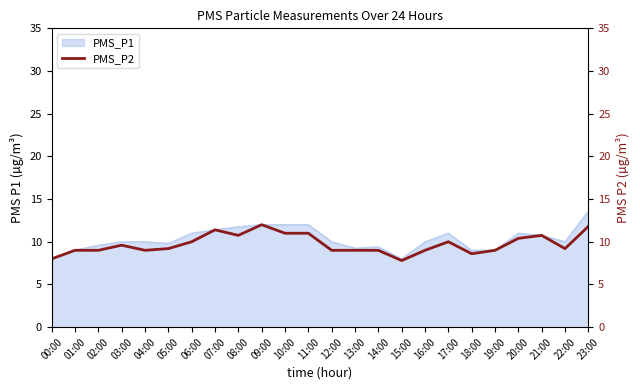

How many lines are shown in the chart?

1